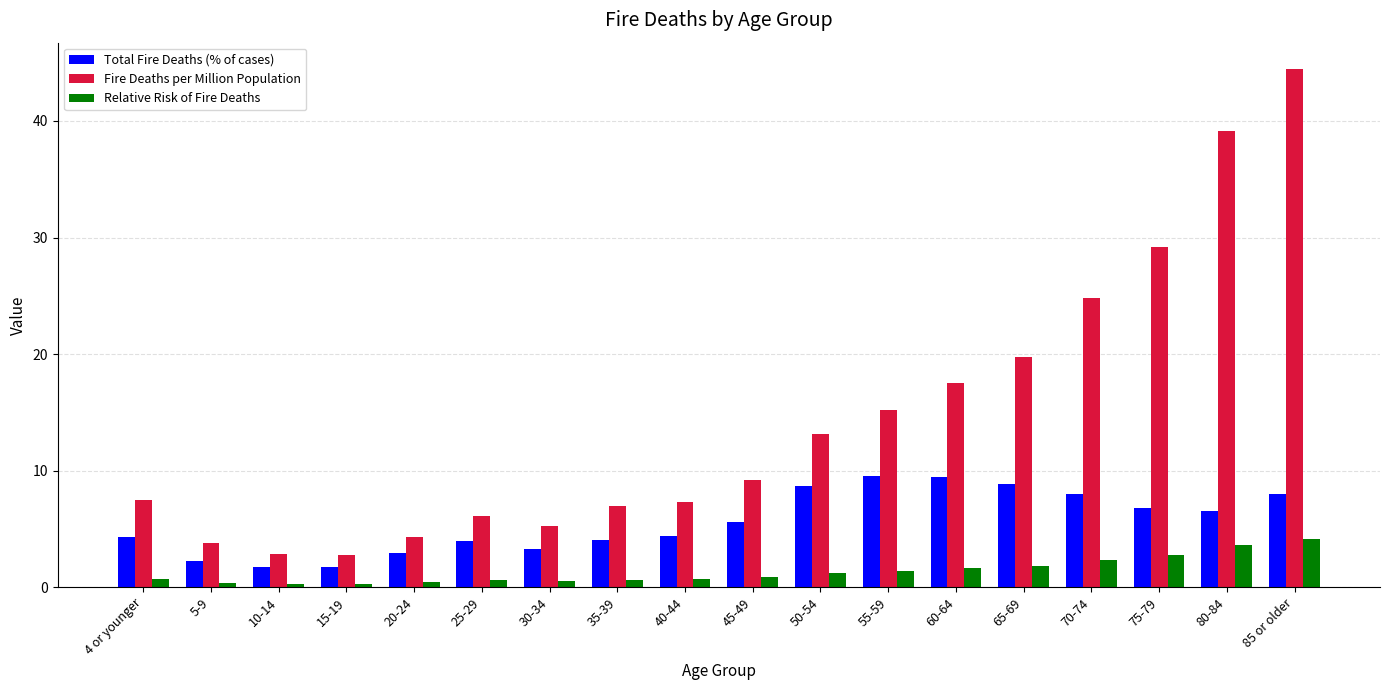

List the series in order of their overall mean, highest first.

Fire Deaths per Million Population, Total Fire Deaths (% of cases), Relative Risk of Fire Deaths